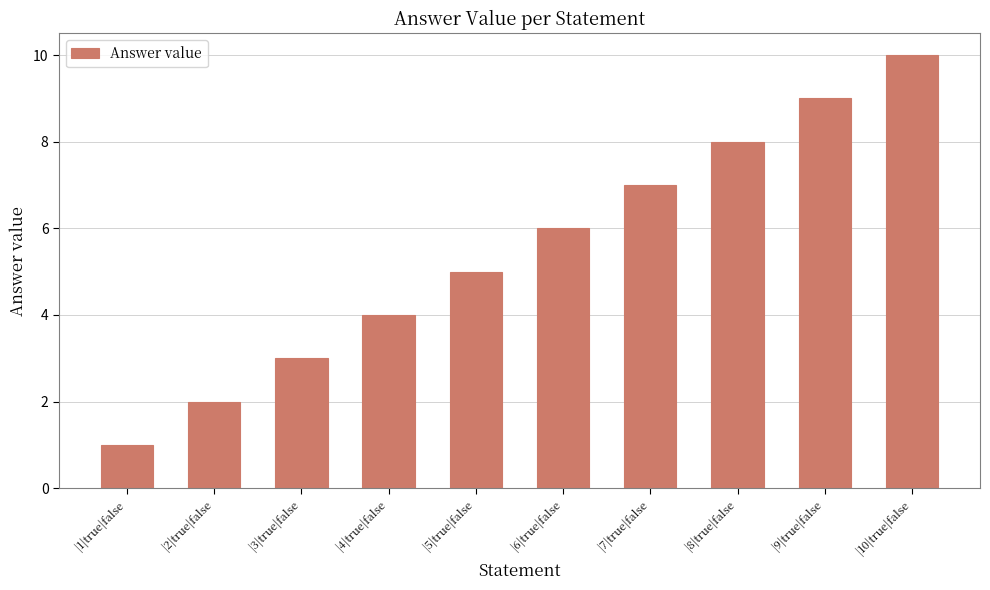

Reading left to right, list all the values displayed in this chart.

1	2	3	4	5	6	7	8	9	10